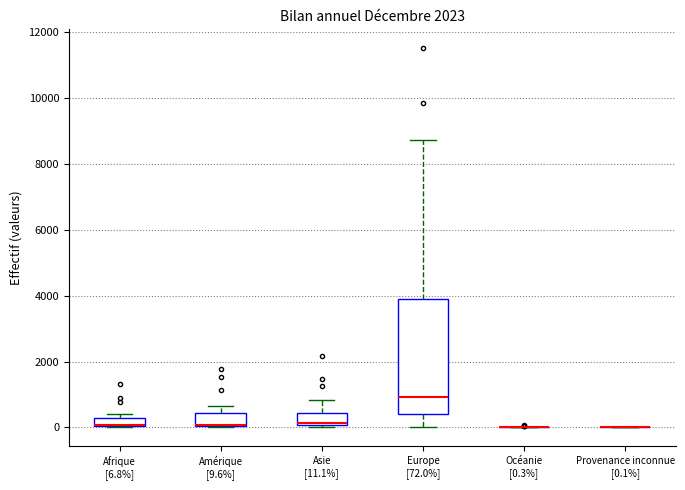

Comparing the boxes themselves (not the whiskers), which one is the tallest?

Europe [72.0%]